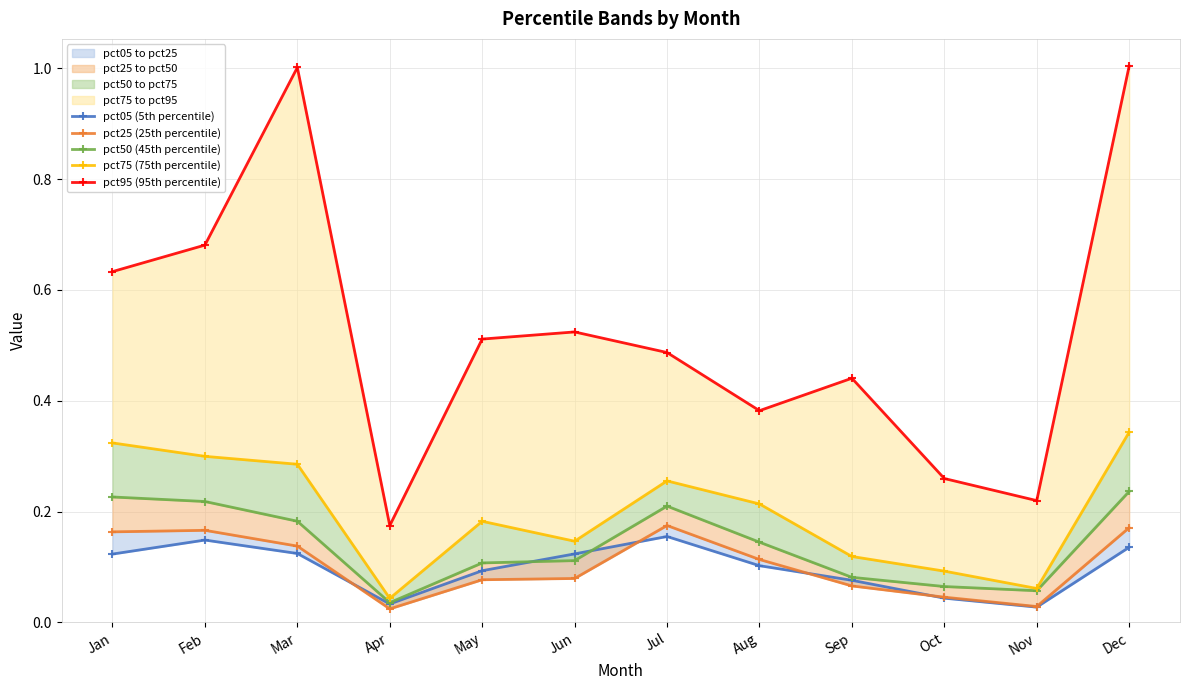

At which category does pct25 (25th percentile) reach its first local valley?

Apr